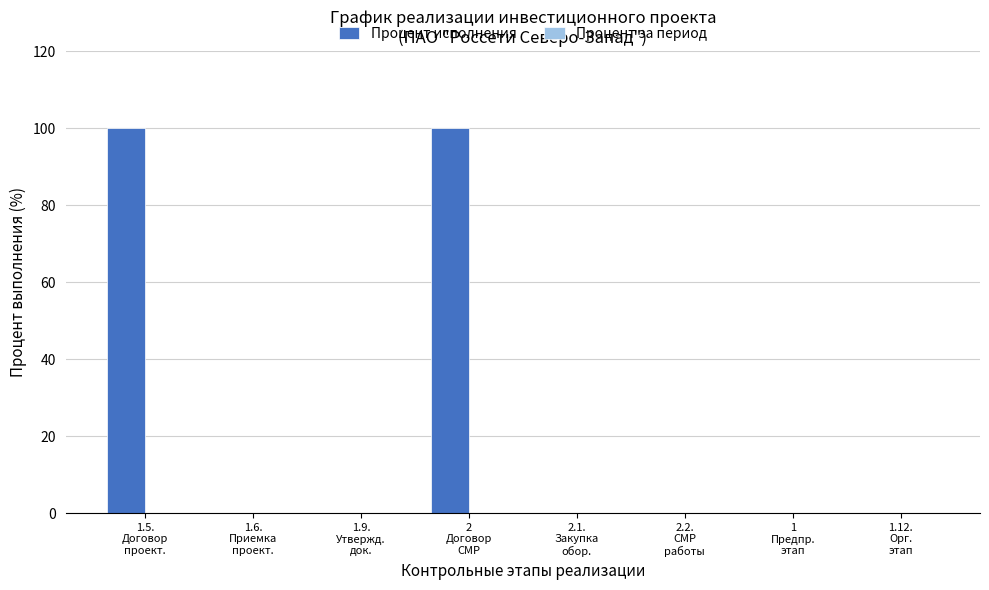

What is the greatest value displayed?

100